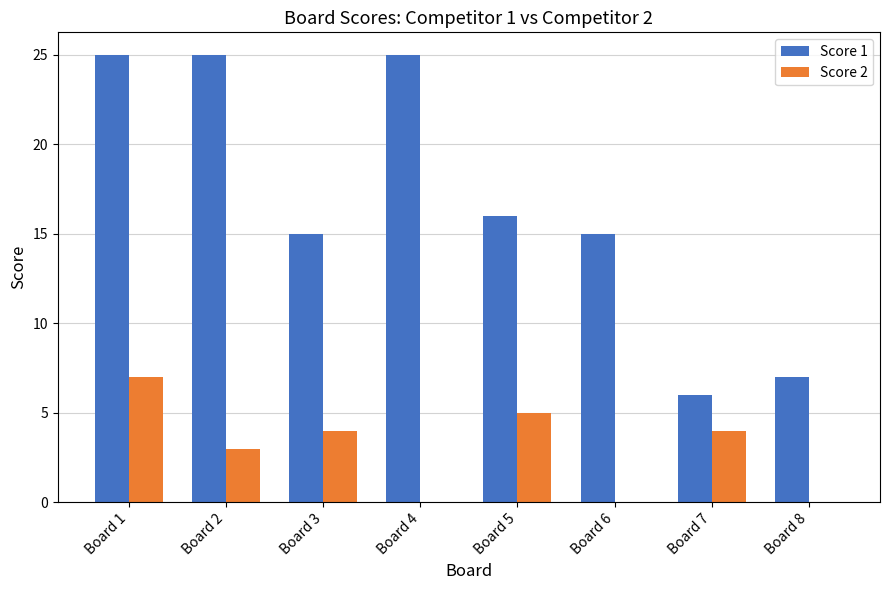

What is the sum of all Score 1 values?

134